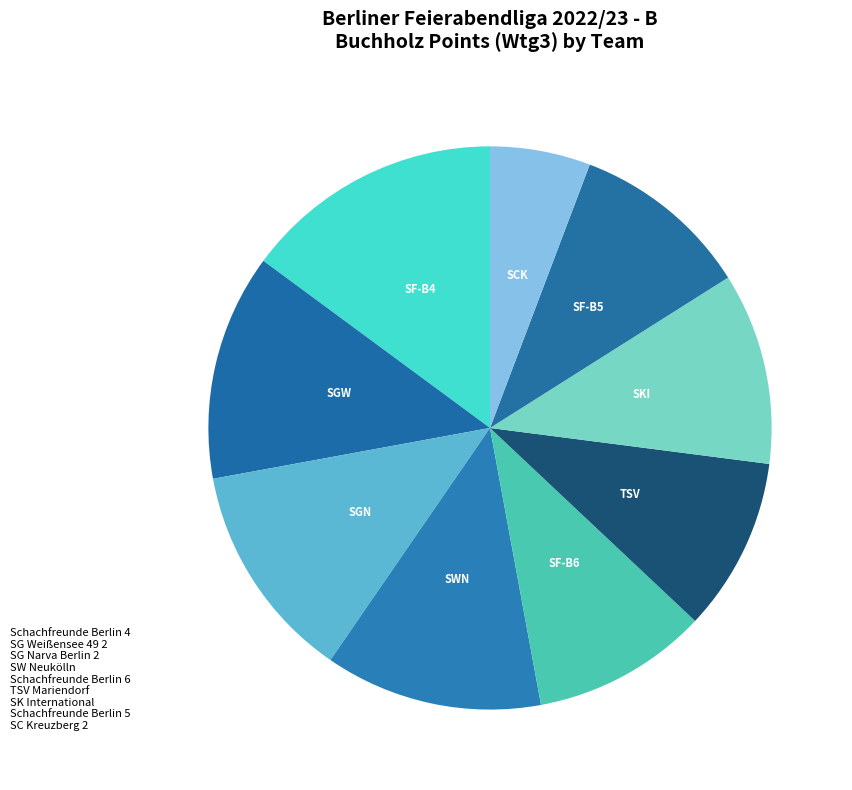

What is the largest slice in the pie chart?

Schachfreunde Berlin 4